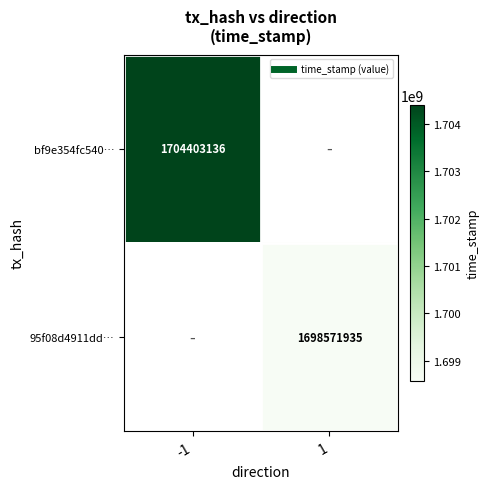

How many series are shown in this chart?

2